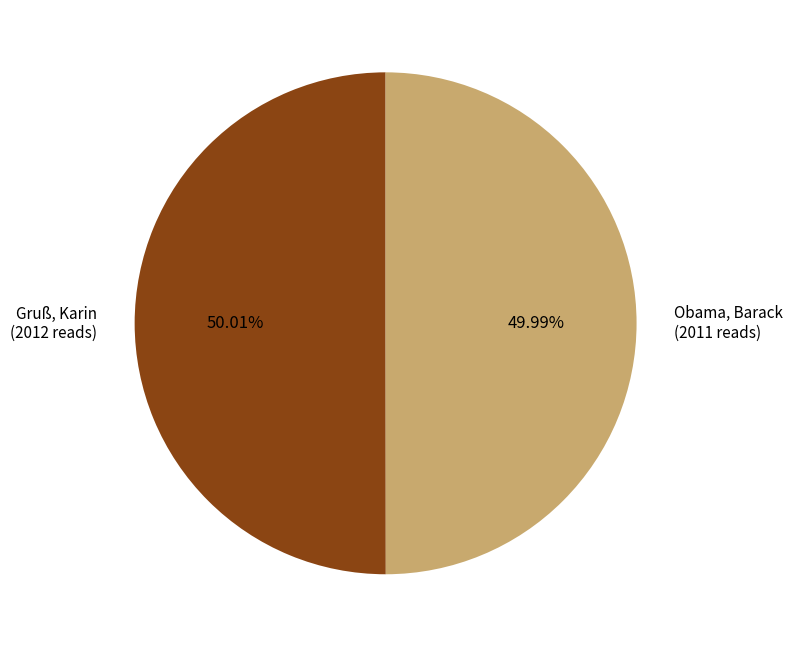

What portion of the pie excludes Obama, Barack?

50.0%